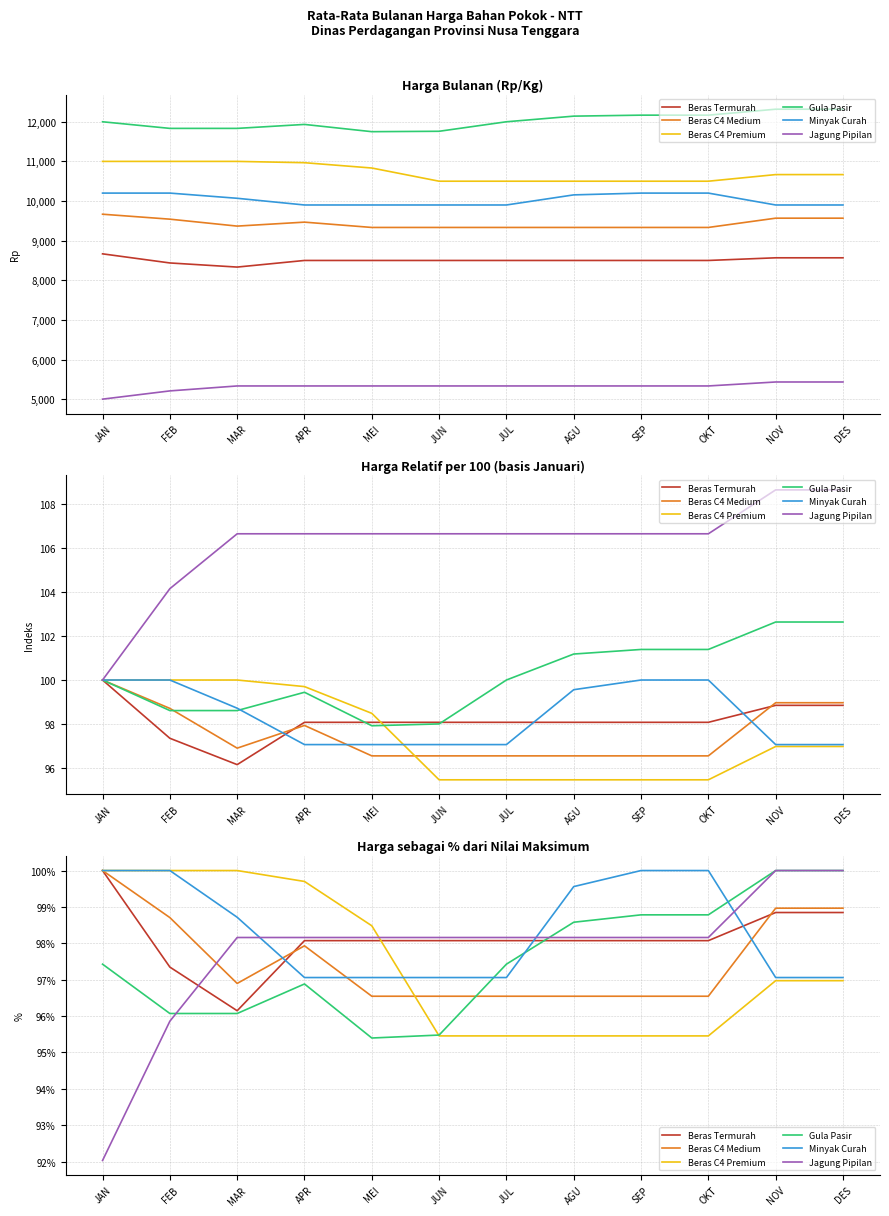

How many values in the Gula Pasir series exceed 97?

7